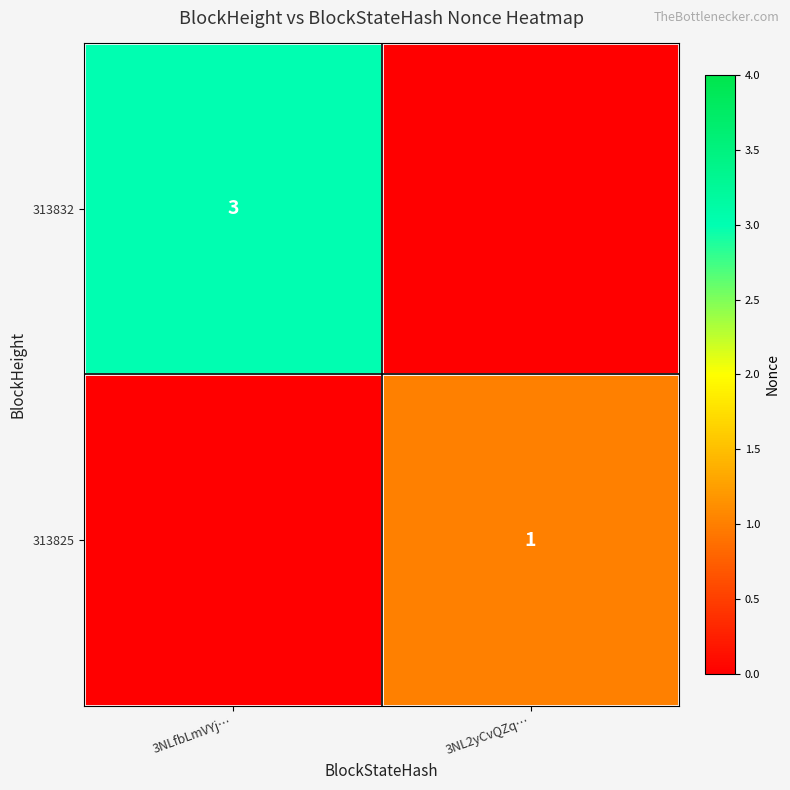

Is it true that 313832 equals 2 at 3NLfbLmVYj…?

False